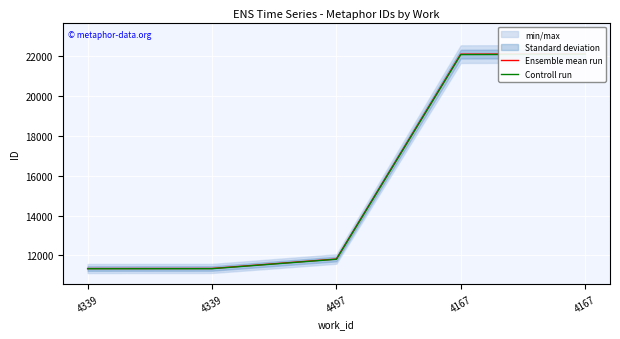

Is the value of Ensemble mean run at 4339 greater than the value of Controll run at 4167?

No